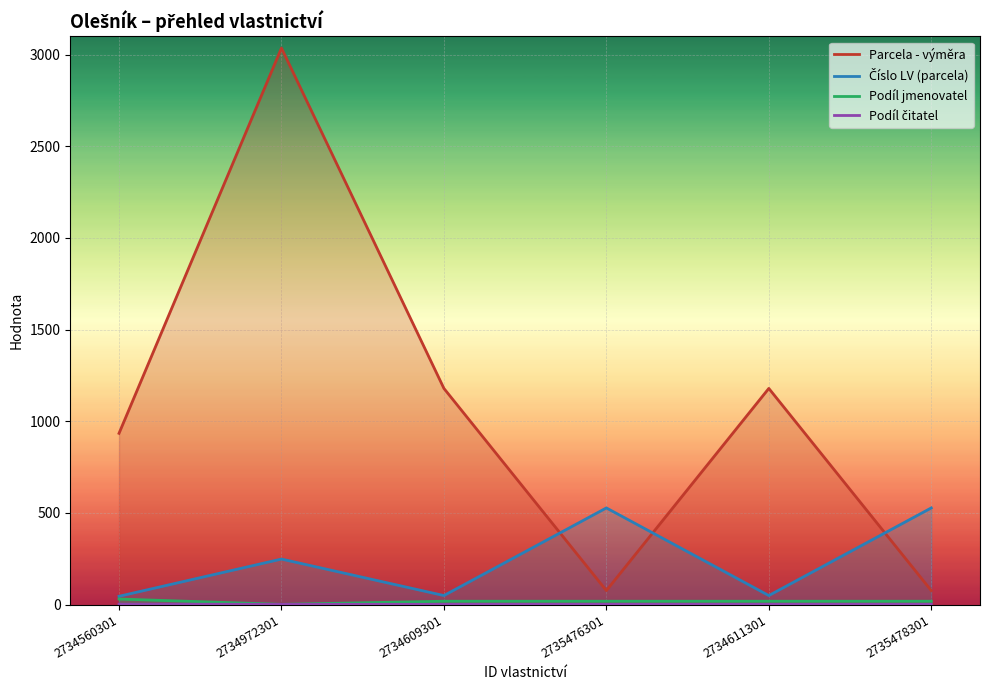

Rank the series at 2734611301 from highest to lowest value.

Parcela - výměra, Číslo LV (parcela), Podíl jmenovatel, Podíl čitatel